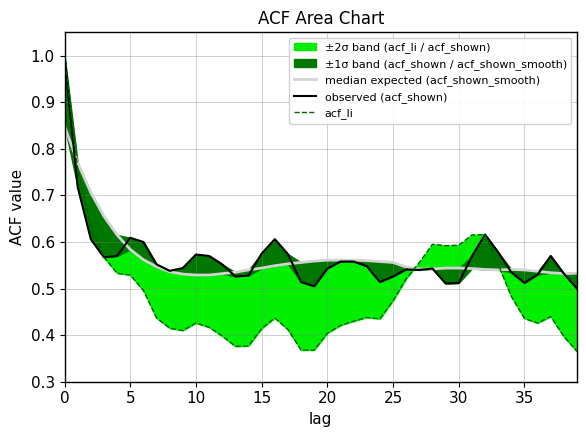

Reading left to right, what are all the values shown in this chart?

median expected (acf_shown_smooth): 0.8	0.8	0.7	0.7	0.6	0.6	0.6	0.5	0.5	0.5	0.5	0.5	0.5	0.5	0.5	0.5	0.5	0.6	0.6	0.6	0.6	0.6	0.6	0.6	0.6	0.6	0.5	0.5	0.5	0.5	0.5	0.5	0.5	0.5	0.5	0.5	0.5	0.5	0.5	0.5
observed (acf_shown): 1.0	0.7	0.6	0.6	0.6	0.6	0.6	0.6	0.5	0.5	0.6	0.6	0.6	0.5	0.5	0.6	0.6	0.6	0.5	0.5	0.5	0.6	0.6	0.5	0.5	0.5	0.5	0.5	0.5	0.5	0.5	0.6	0.6	0.6	0.5	0.5	0.5	0.6	0.5	0.5
acf_li: 1.0	0.8	0.6	0.6	0.5	0.5	0.5	0.4	0.4	0.4	0.4	0.4	0.4	0.4	0.4	0.4	0.4	0.4	0.4	0.4	0.4	0.4	0.4	0.4	0.4	0.5	0.5	0.6	0.6	0.6	0.6	0.6	0.6	0.6	0.5	0.4	0.4	0.4	0.4	0.4